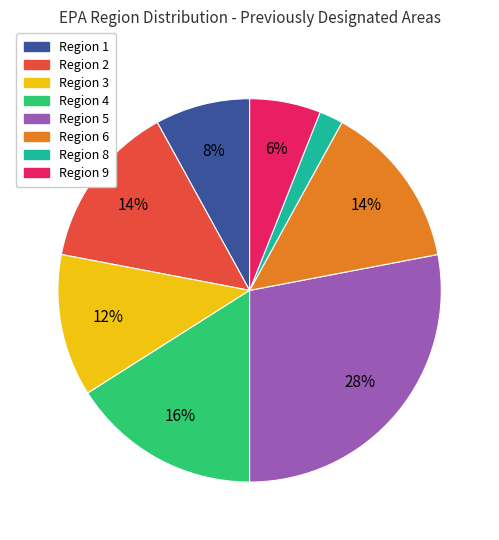

Is the sum of Region 3 and Region 8 greater than half?

No